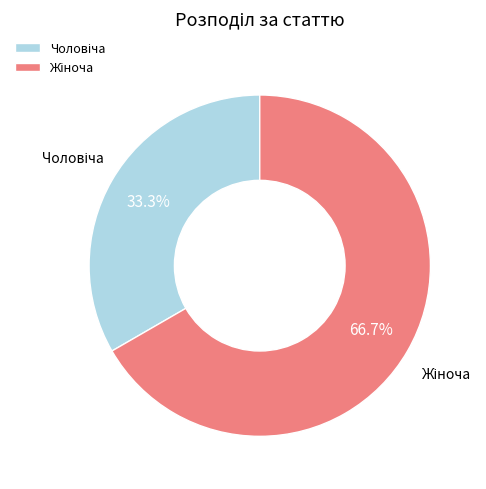

How many segments does this pie chart have?

2